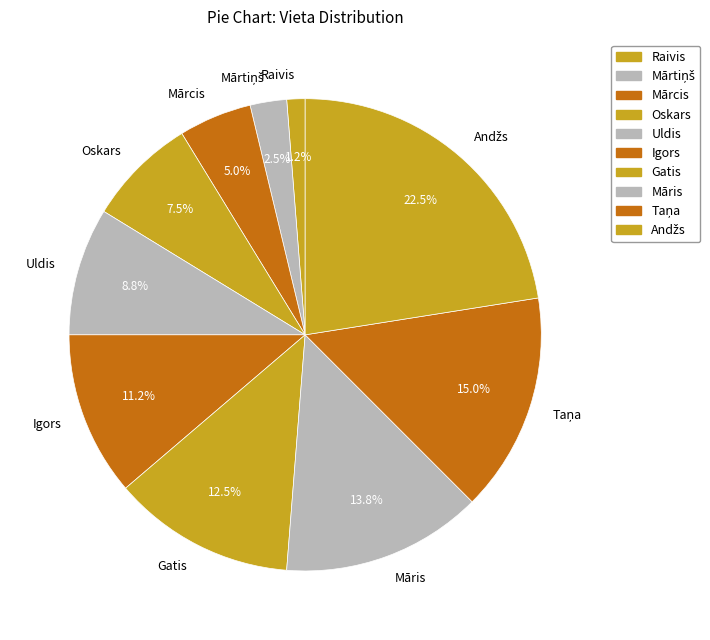

Is there a majority slice in this chart?

No